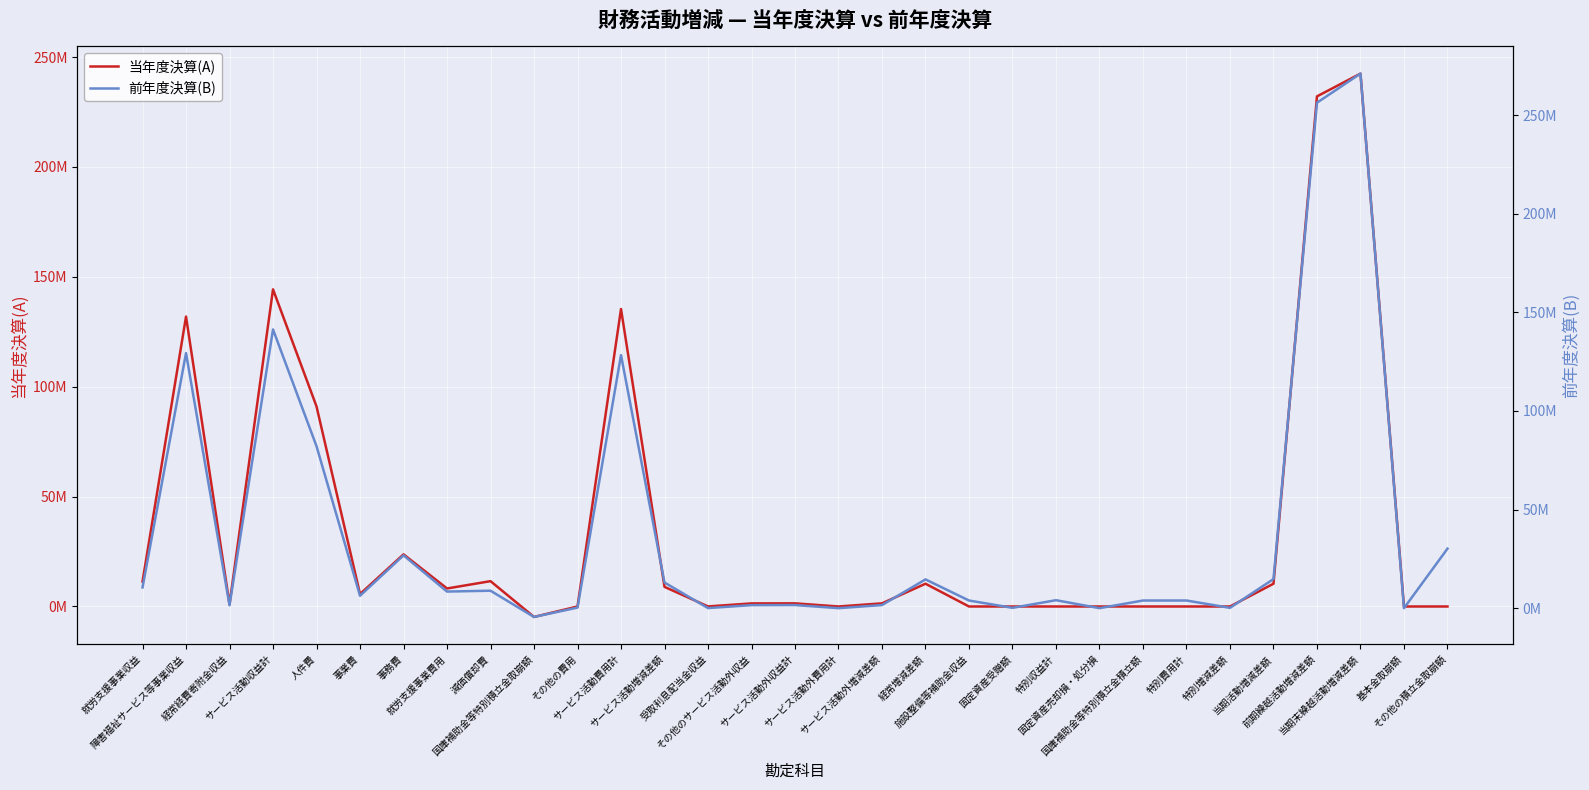

What is the difference between the maximum and second lowest values in the 当年度決算(A) series?

242463410